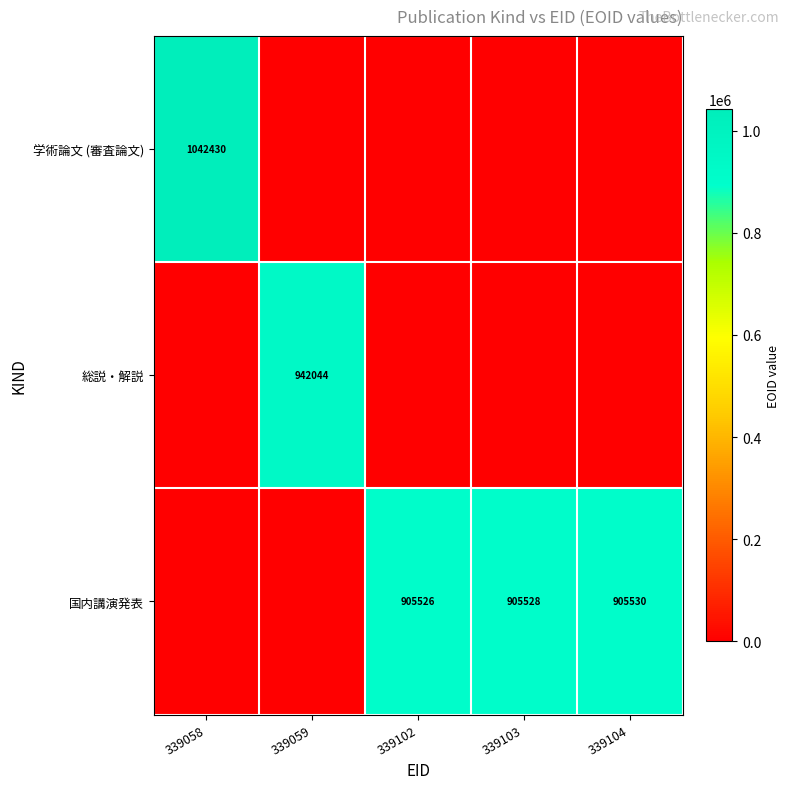

The 国内講演発表 series shows 307224 at 339103. True or false?

False